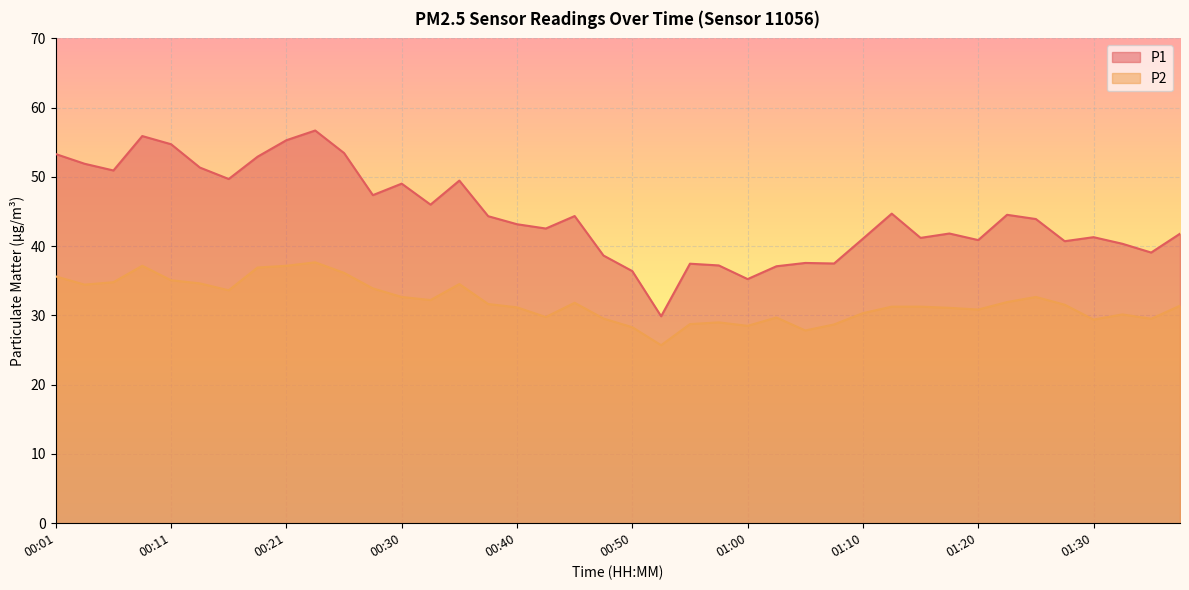

How many data points does each series have?

40